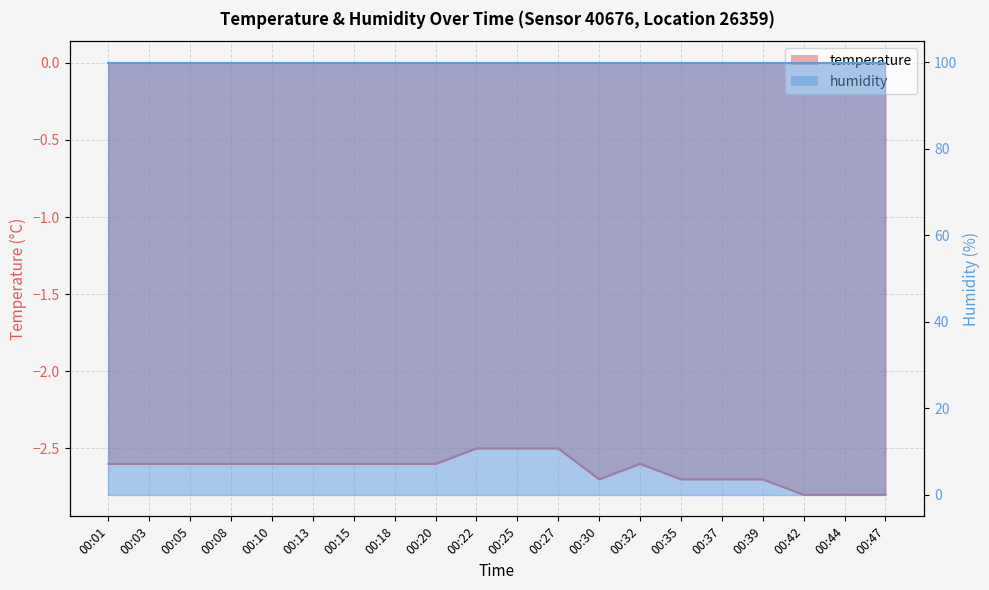

At which category does the data reach its first local peak?

00:32